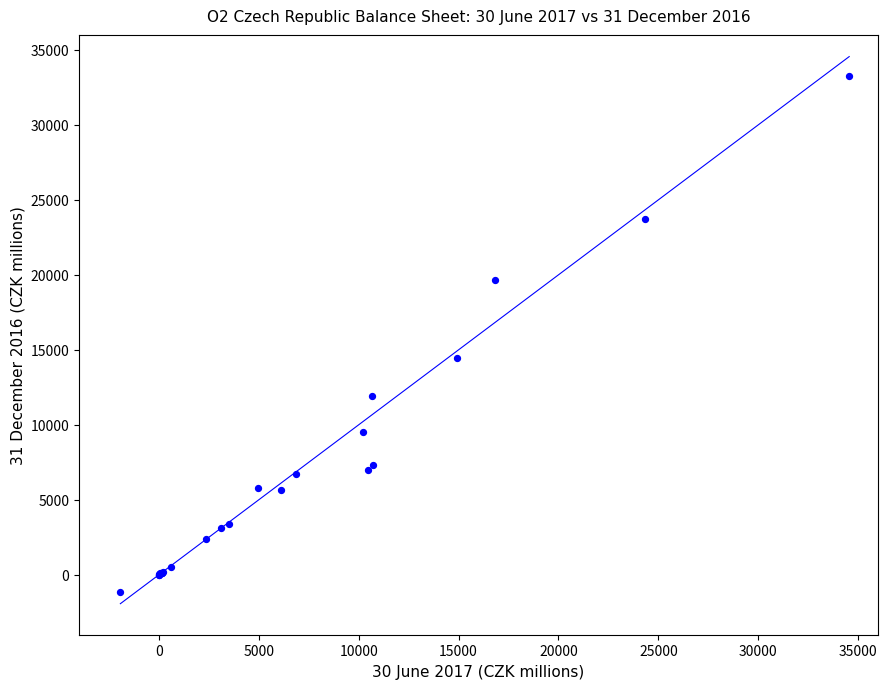

What Y value in the scatter plot is closest to 16051?

14478